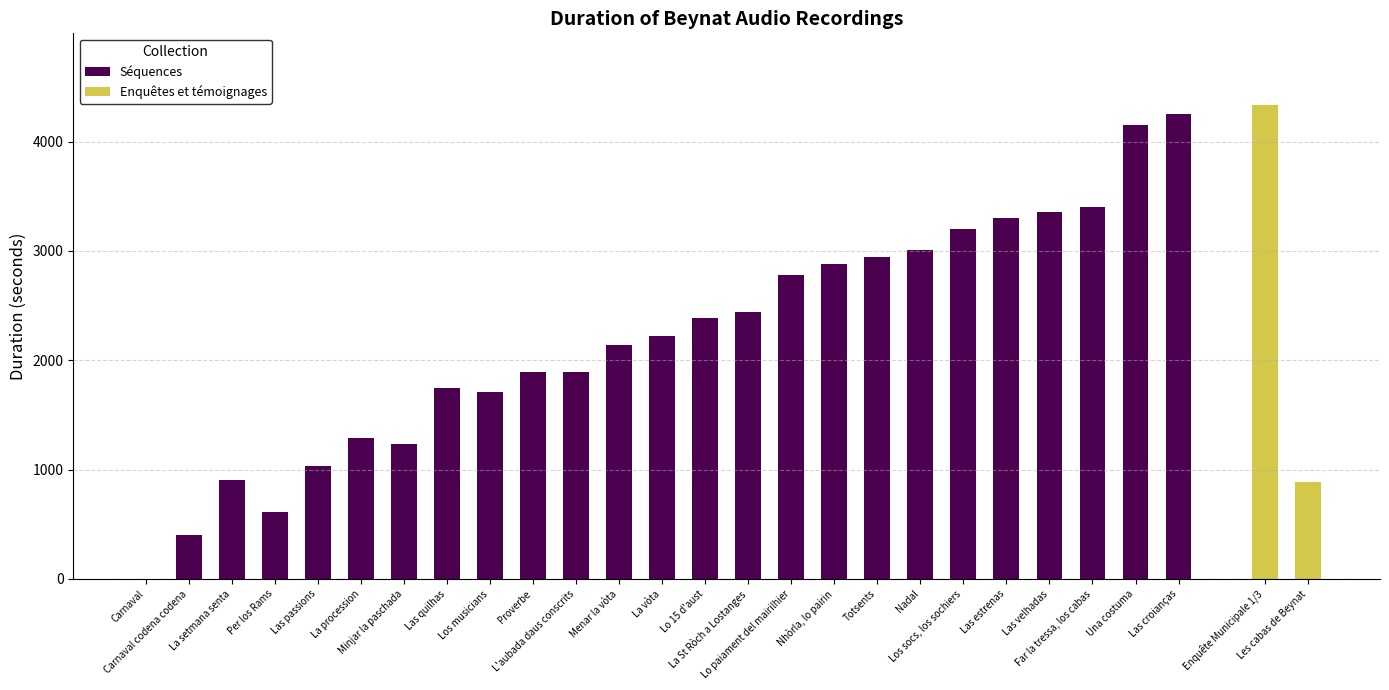

How many data points are less than 2221?

12